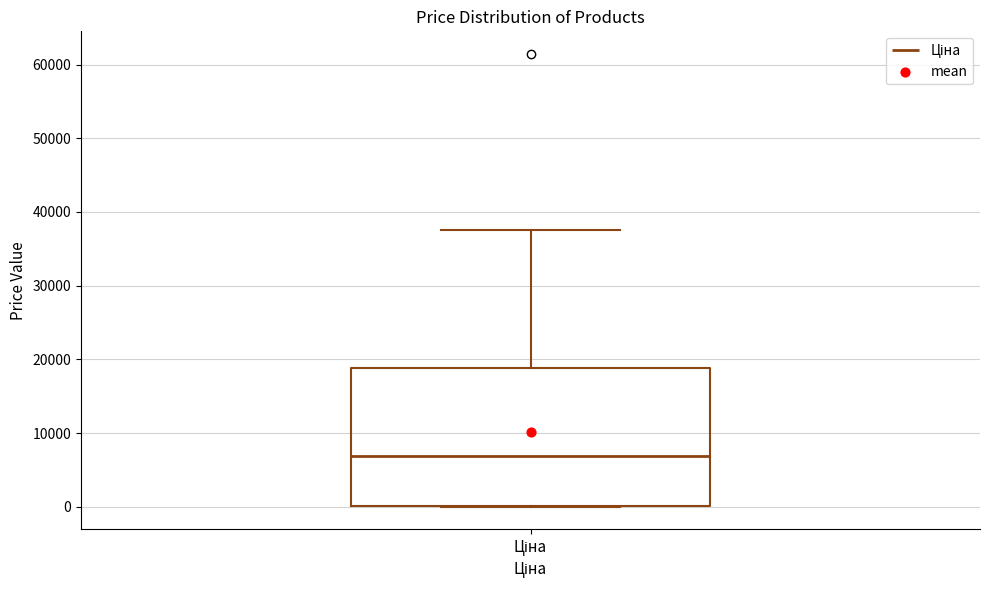

Transcribe this box plot: give where the median line is, the range the box spans, and where the two whiskers end, as read against the y-axis. The values are not printed on the chart, so give them approximately, as read against the axis.

median 7000, box 0 to 19000, whiskers 0 to 38000